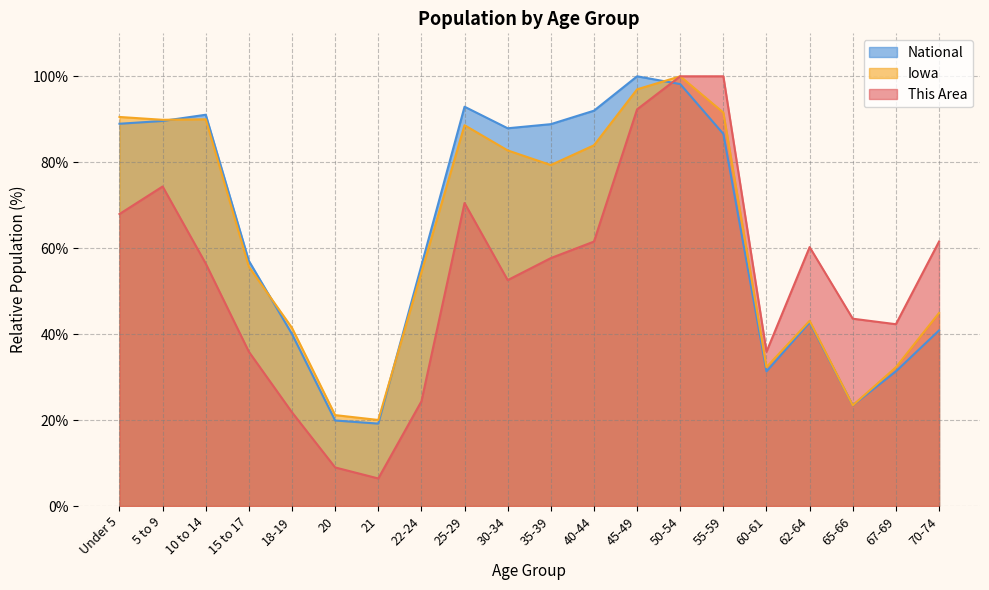

Reading left to right, list all the values displayed in this chart.

This Area: Under 5=67.9	5 to 9=74.4	10 to 14=56.4	15 to 17=35.9	18-19=21.8	20=9.0	21=6.4	22-24=24.4	25-29=70.5	30-34=52.6	35-39=57.7	40-44=61.5	45-49=92.3	50-54=100.0	55-59=100.0	60-61=35.9	62-64=60.3	65-66=43.6	67-69=42.3	70-74=61.5
Iowa: Under 5=90.5	5 to 9=89.9	10 to 14=90.0	15 to 17=55.7	18-19=41.4	20=21.2	21=20.0	22-24=54.4	25-29=88.6	30-34=82.8	35-39=79.4	40-44=83.9	45-49=97.0	50-54=100.0	55-59=91.6	60-61=32.3	62-64=43.1	65-66=23.4	67-69=32.3	70-74=44.9
National: Under 5=89.0	5 to 9=89.6	10 to 14=91.1	15 to 17=57.0	18-19=40.0	20=19.9	21=19.2	22-24=56.0	25-29=92.9	30-34=87.9	35-39=88.9	40-44=92.0	45-49=100.0	50-54=98.2	55-59=86.6	60-61=31.3	62-64=42.7	65-66=23.4	67-69=31.3	70-74=40.9